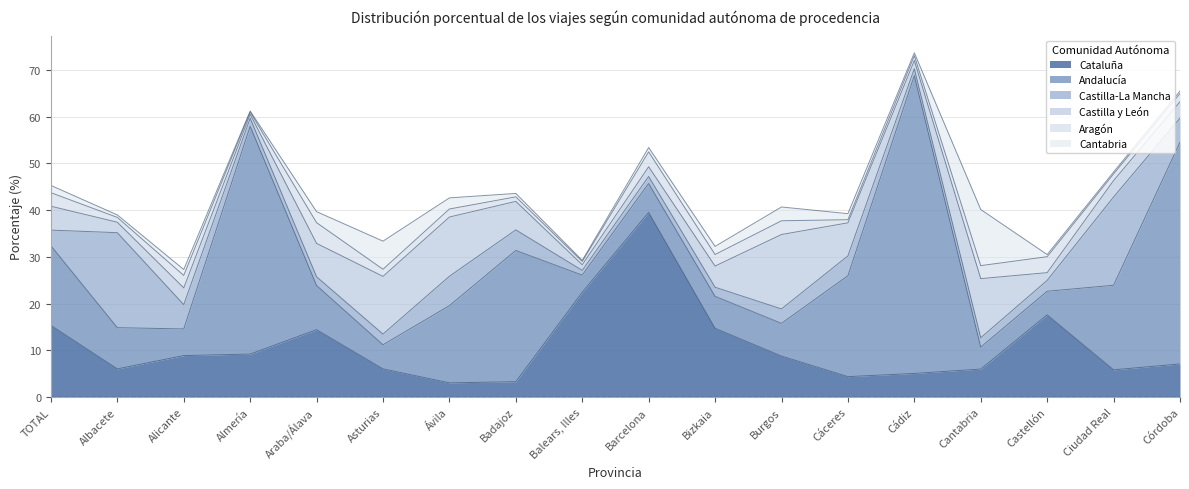

What is the total value across all series at Alicante?

27.3